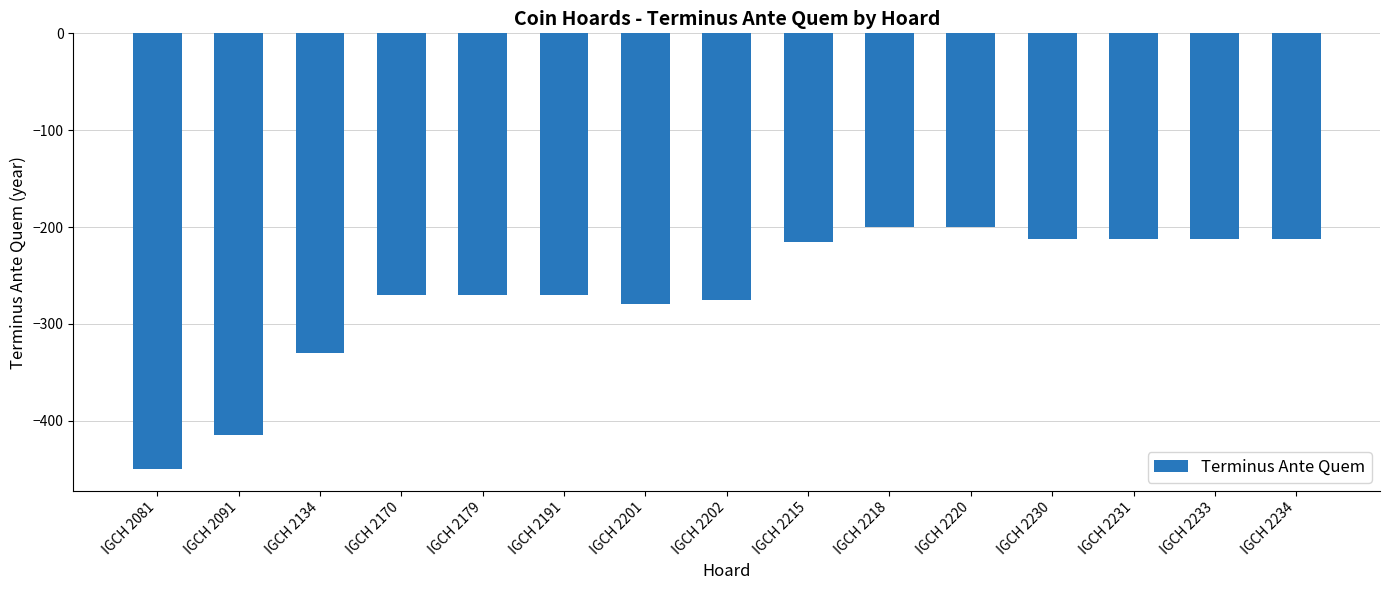

The chart shows a value of -100 at IGCH 2231. True or false?

False